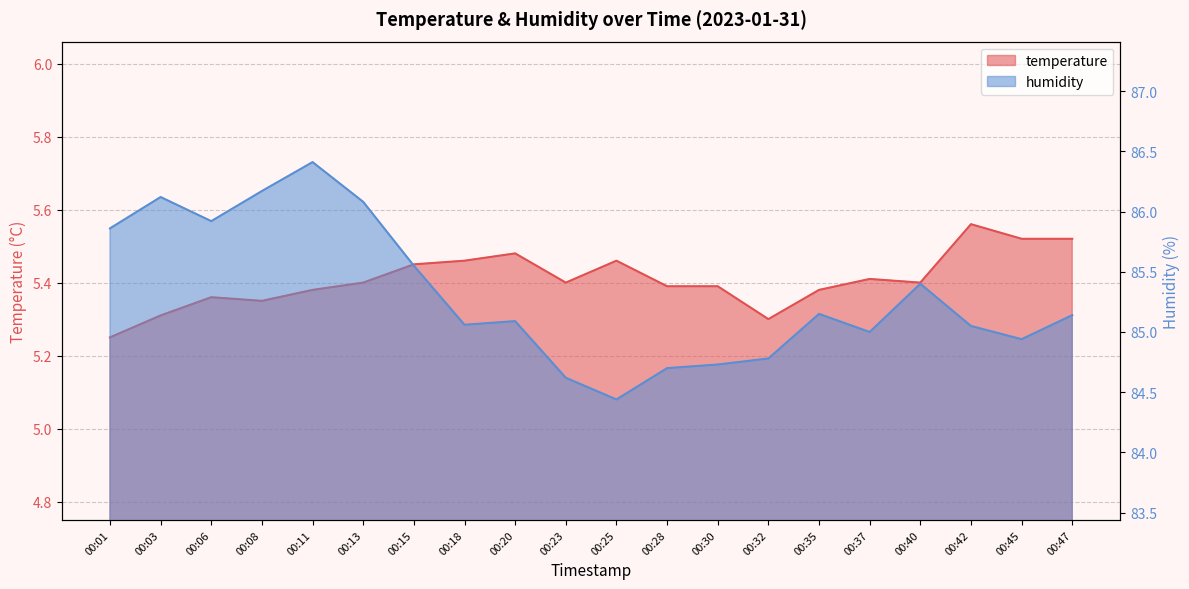

True or false: temperature and humidity cross at least once.

False